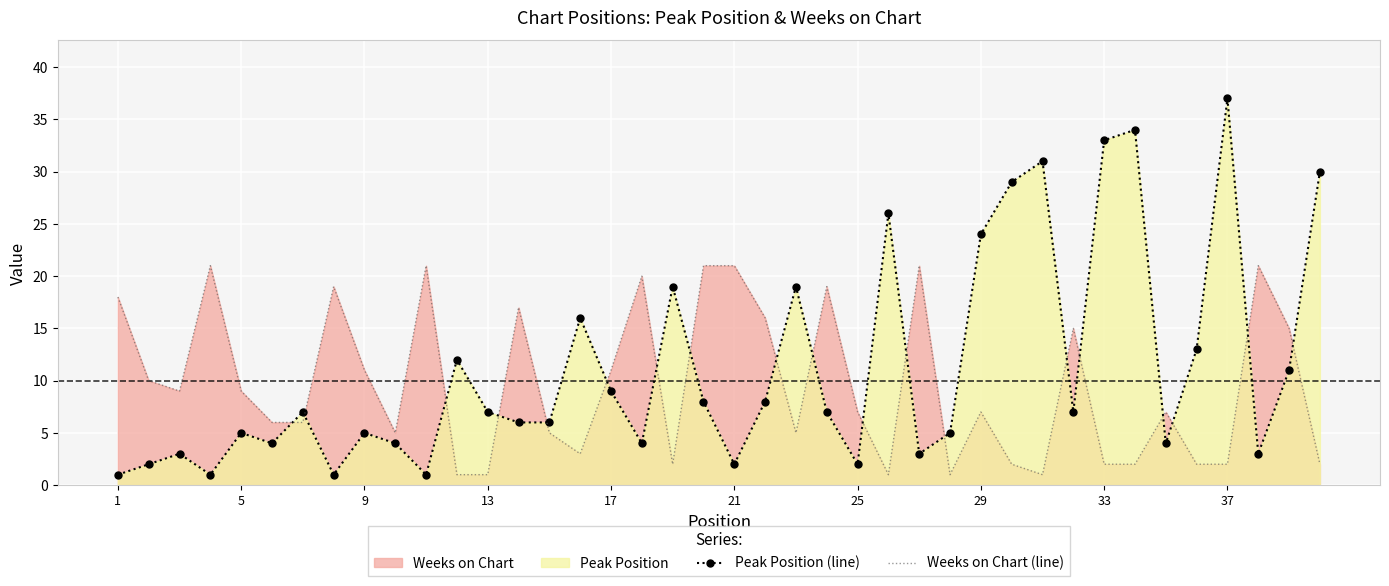

Which series has the largest total across all categories?

Peak Position (line)